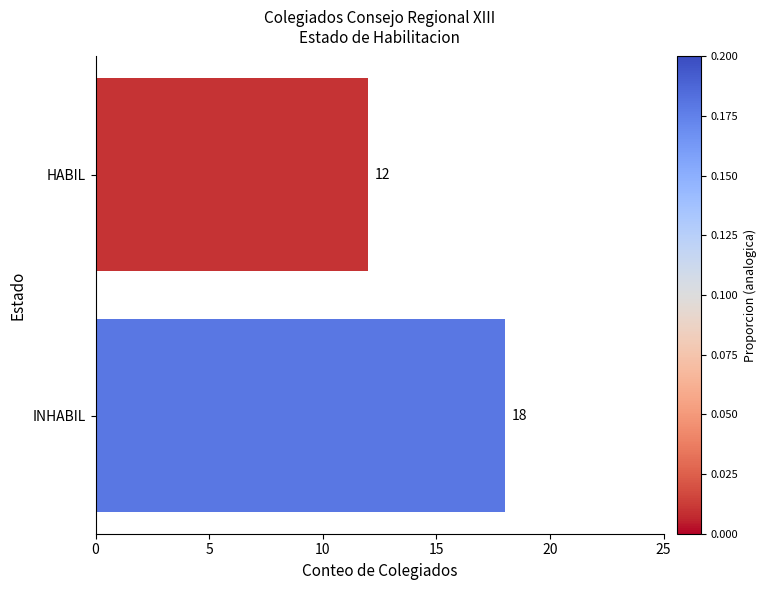

Rank the categories by value from highest to lowest.

INHABIL, HABIL